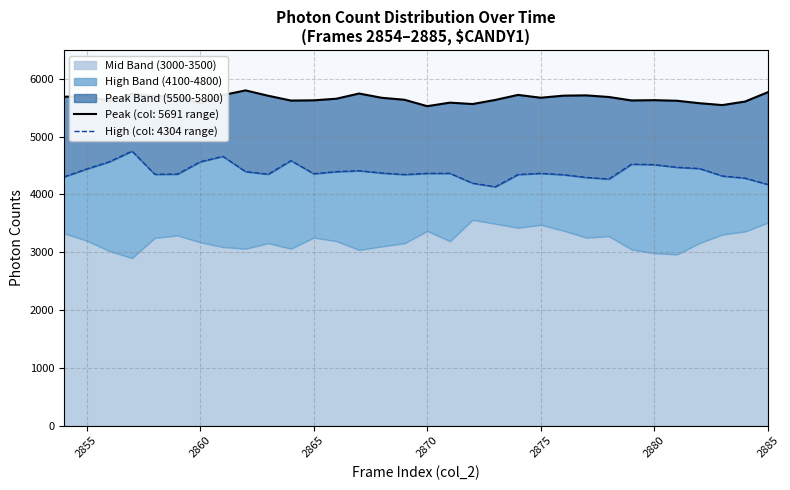

In Peak_5691, how many points are higher than both neighbors (excluding endpoints)?

8